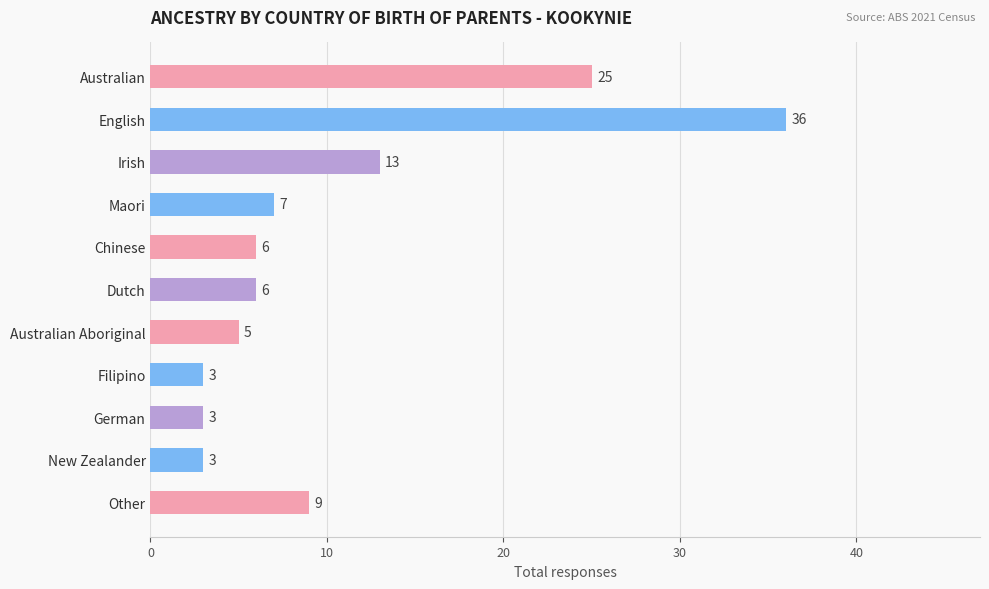

Between Chinese and Australian Aboriginal, which is larger?

Chinese